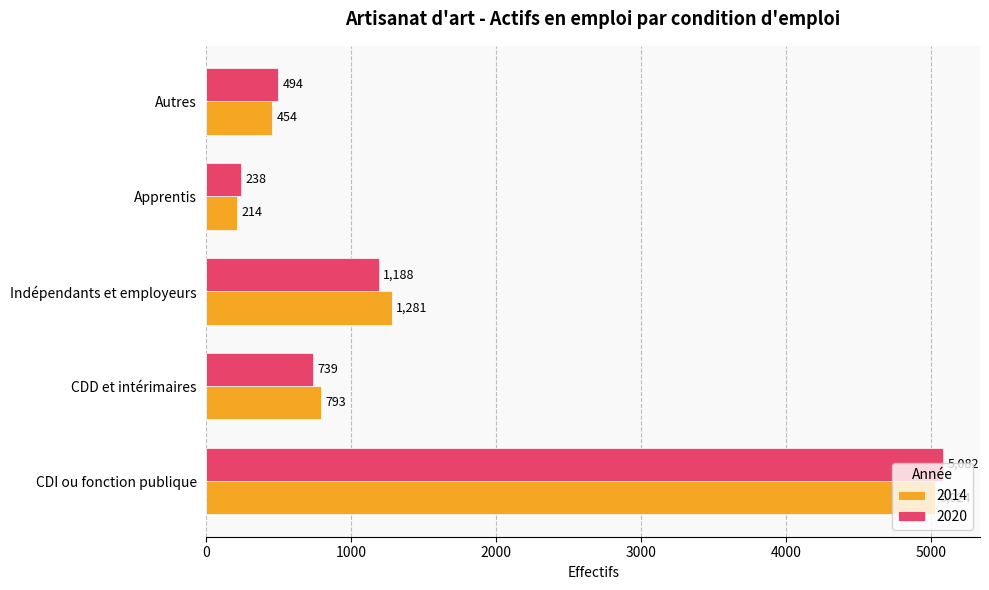

What is the minimum value shown in the chart?

213.8